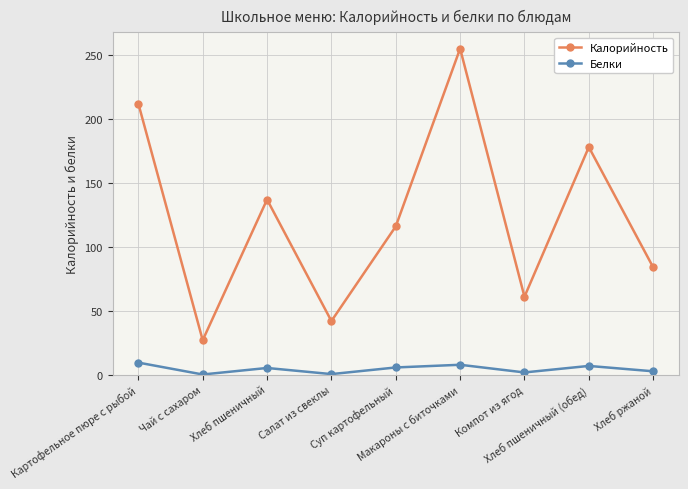

Rank the series by their maximum value, from lowest to highest.

Белки, Калорийность